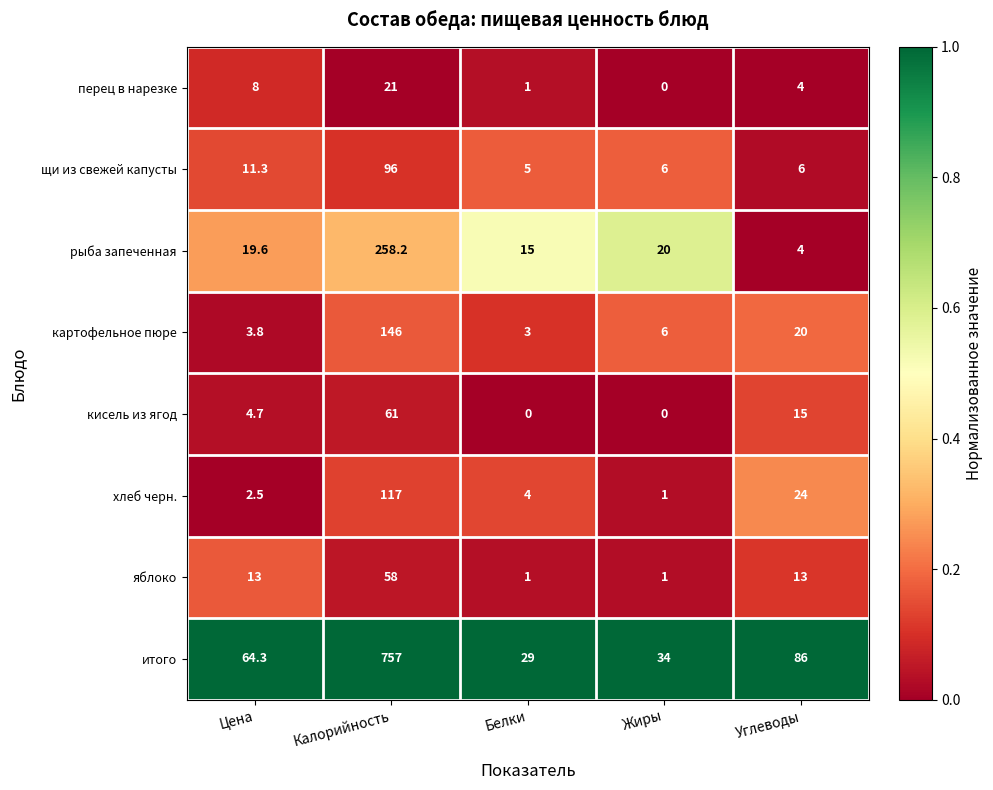

What is the difference between the картофельное пюре values at Углеводы and Жиры?

14.0